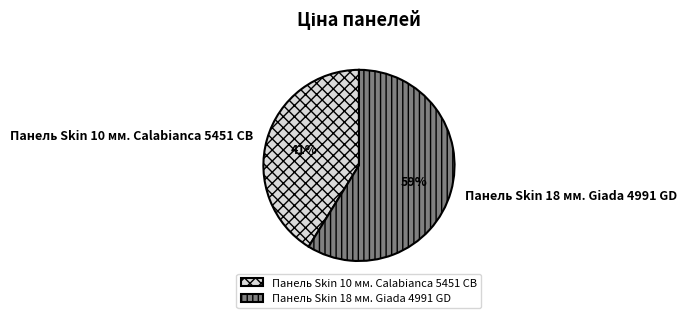

Is there any slice that represents more than half of the pie?

Yes